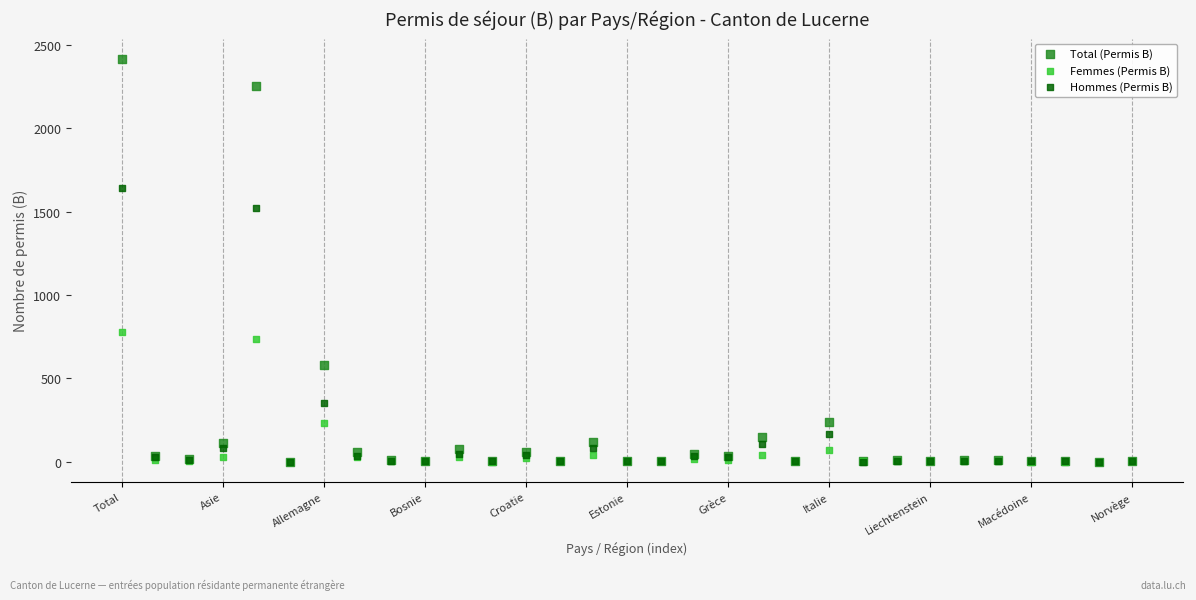

Across all series, what Y value is closest to 1209?

1522